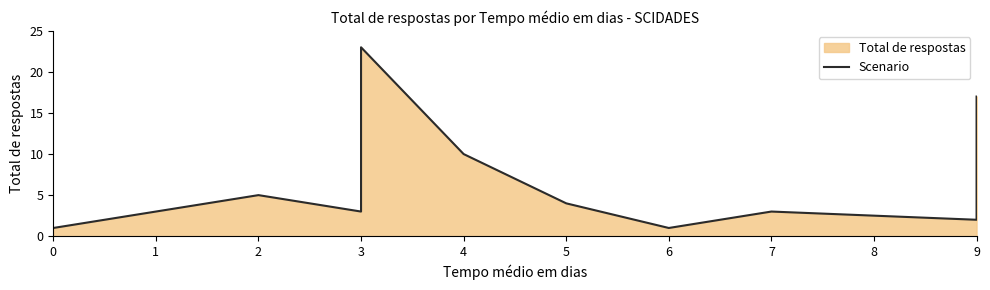

Reading right to left, transcribe all the data shown in this chart.

17	2	3	1	4	10	23	6	3	5	1